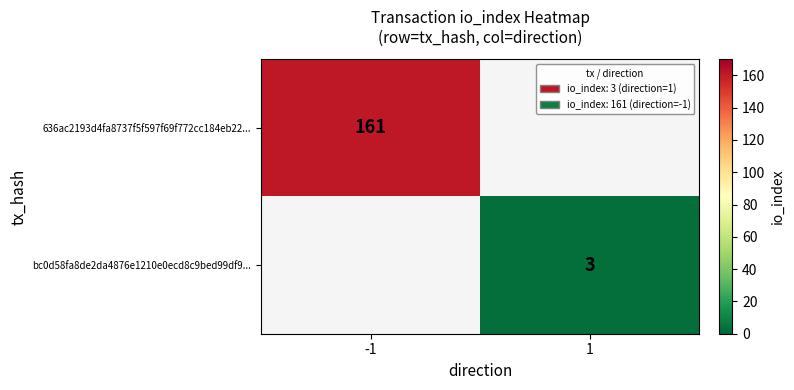

True or false: 636ac2193d4fa8737f5f597f69f772cc184eb22... has a value of 89 at -1.

False